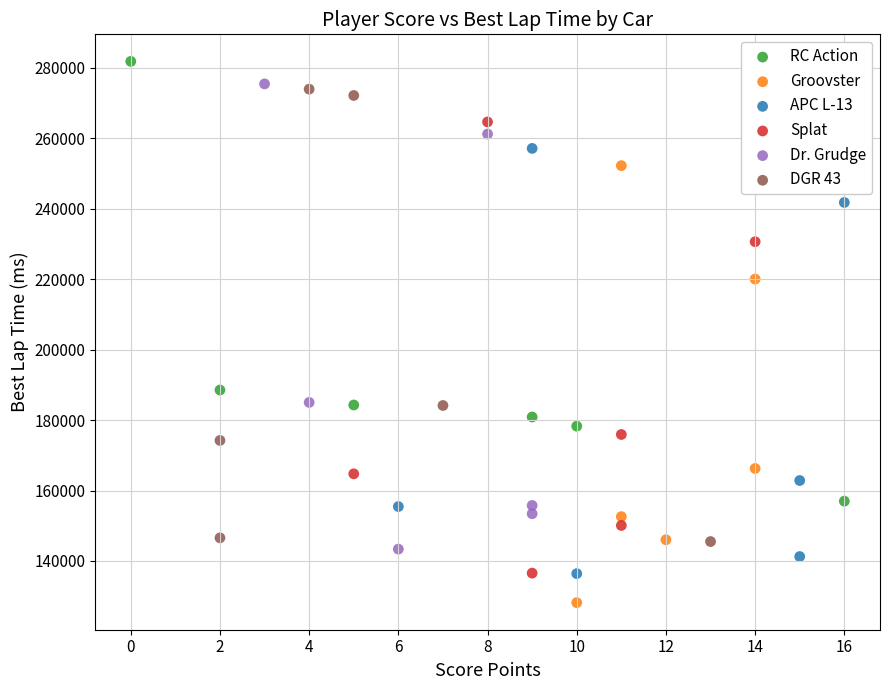

Which series reaches the maximum Y coordinate?

RC Action